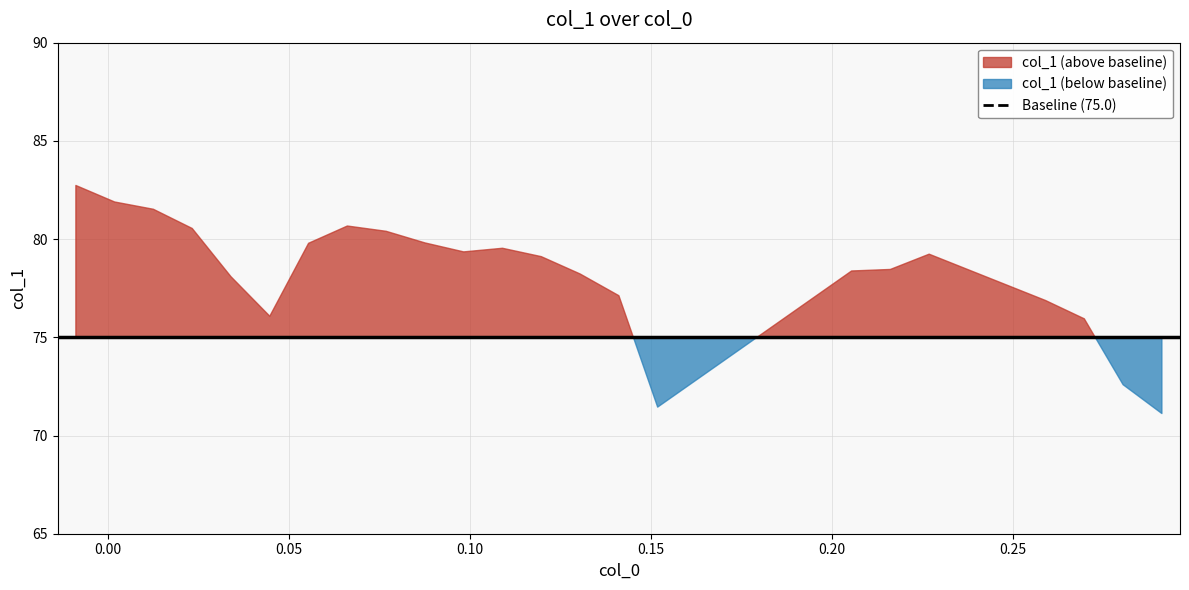

Rank the categories by value from highest to lowest.

0, 1, 2, 7, 3, 8, 9, 6, 11, 10, 18, 12, 17, 16, 13, 4, 14, 19, 5, 20, 21, 15, 22